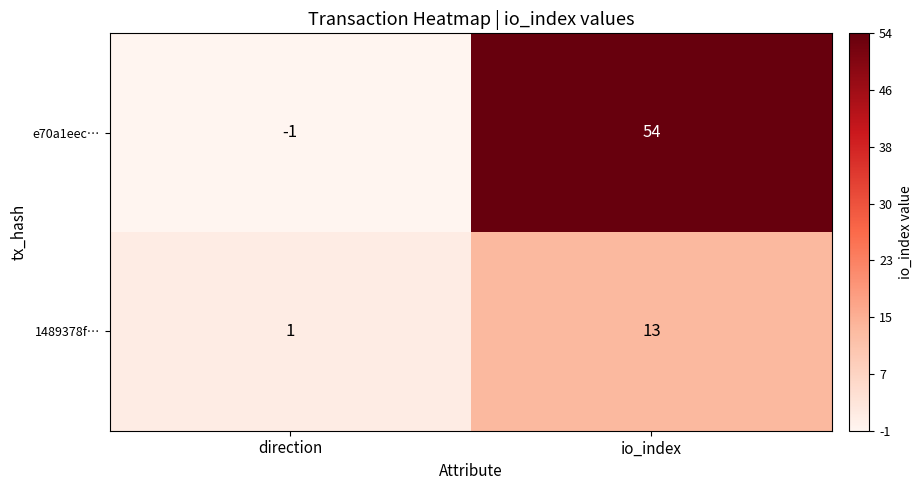

What is the minimum value shown in the chart?

-1